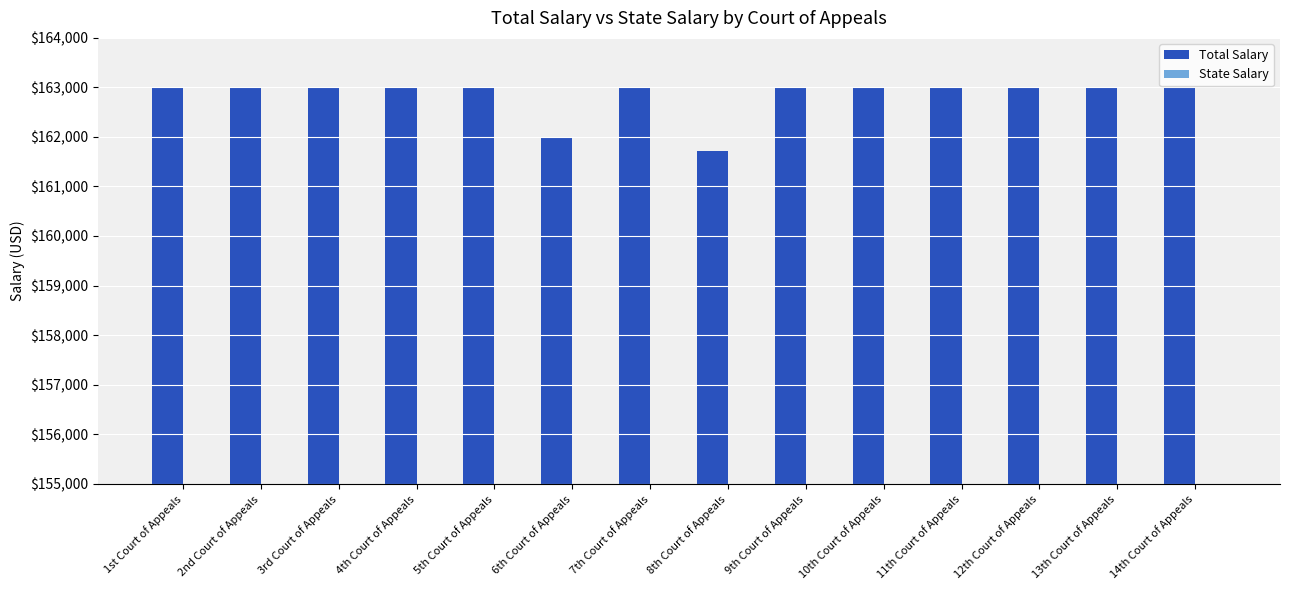

Reading right to left, transcribe all the data shown in this chart.

Total Salary: 14th Court of Appeals=163000.0	13th Court of Appeals=163000.0	12th Court of Appeals=163000.0	11th Court of Appeals=163000.0	10th Court of Appeals=163000.0	9th Court of Appeals=163000.0	8th Court of Appeals=161725.0	7th Court of Appeals=163000.0	6th Court of Appeals=162001.0	5th Court of Appeals=163000.0	4th Court of Appeals=163000.0	3rd Court of Appeals=163000.0	2nd Court of Appeals=162999.9	1st Court of Appeals=163000.0
State Salary: 14th Court of Appeals=154000.0	13th Court of Appeals=154000.0	12th Court of Appeals=154000.0	11th Court of Appeals=154000.0	10th Court of Appeals=154000.0	9th Court of Appeals=154000.0	8th Court of Appeals=154000.0	7th Court of Appeals=154000.0	6th Court of Appeals=154000.0	5th Court of Appeals=154000.0	4th Court of Appeals=154000.0	3rd Court of Appeals=154000.0	2nd Court of Appeals=154000.0	1st Court of Appeals=154000.0